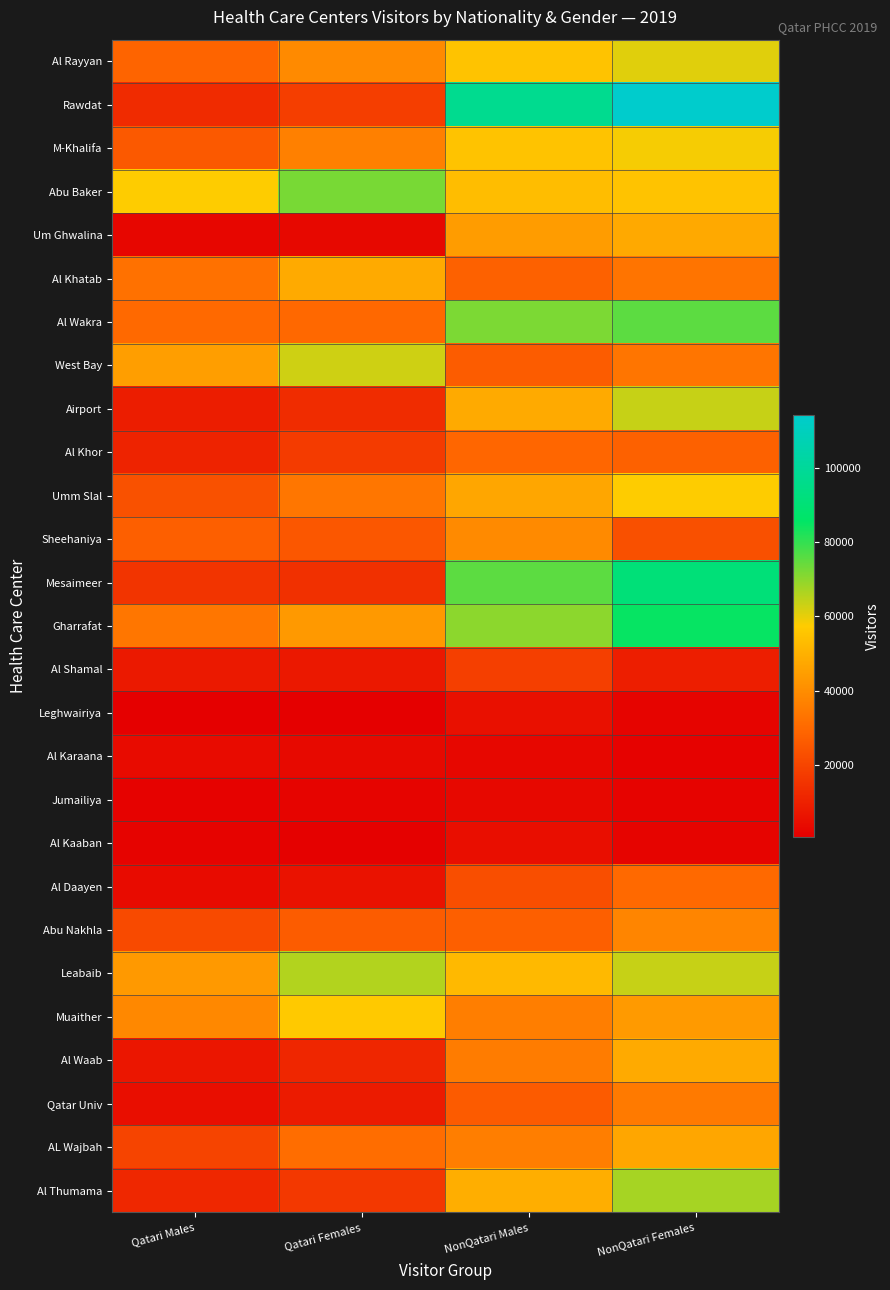

At how many categories does at least one series exceed 102466?

1